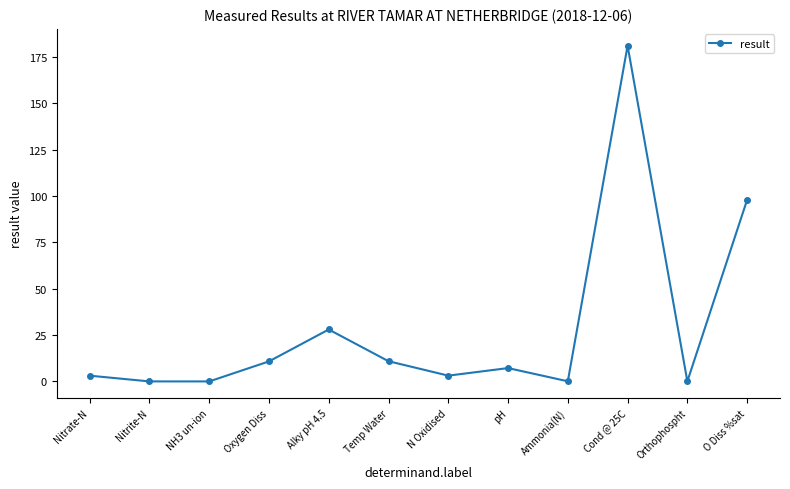

How many points are lower than both their immediate neighbors (excluding endpoints)?

4